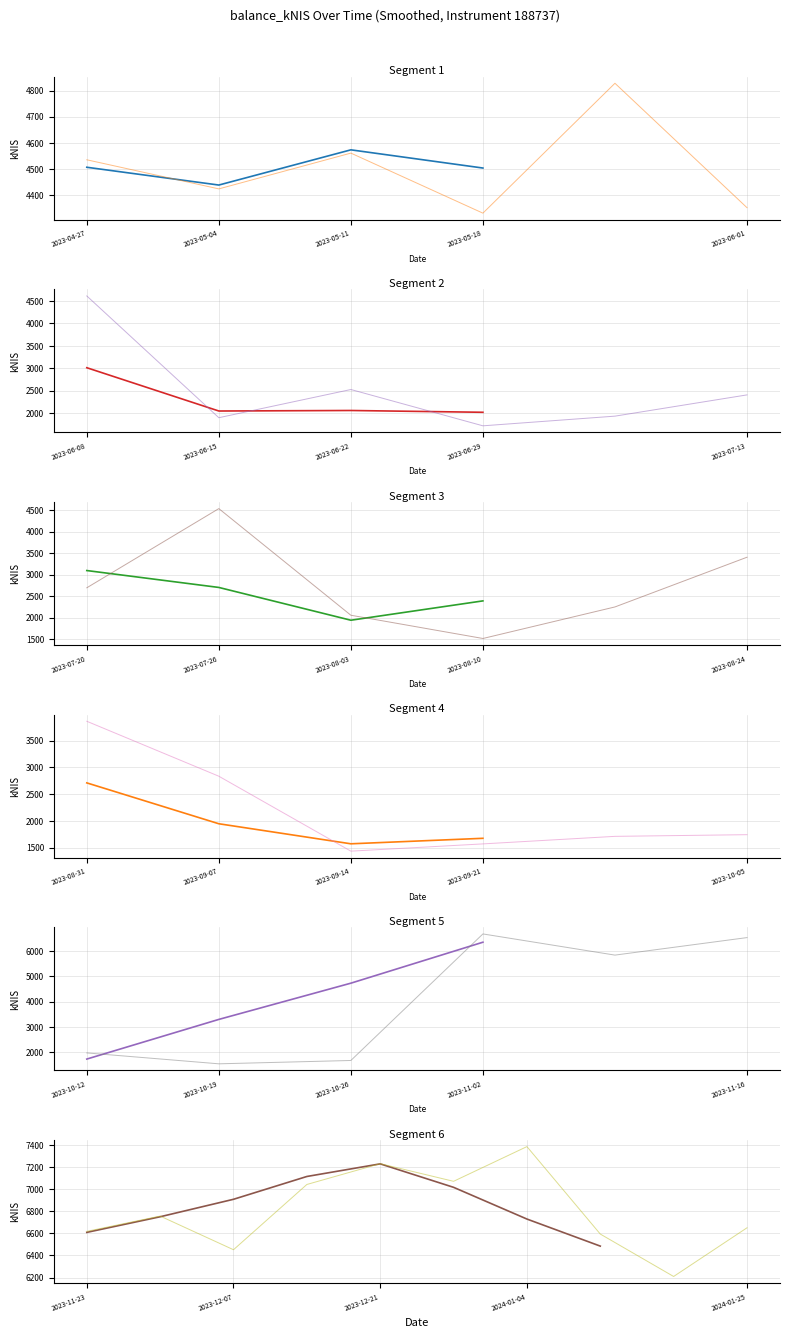

True or false: the data shows 2377.3 at 2023-10-19.

False